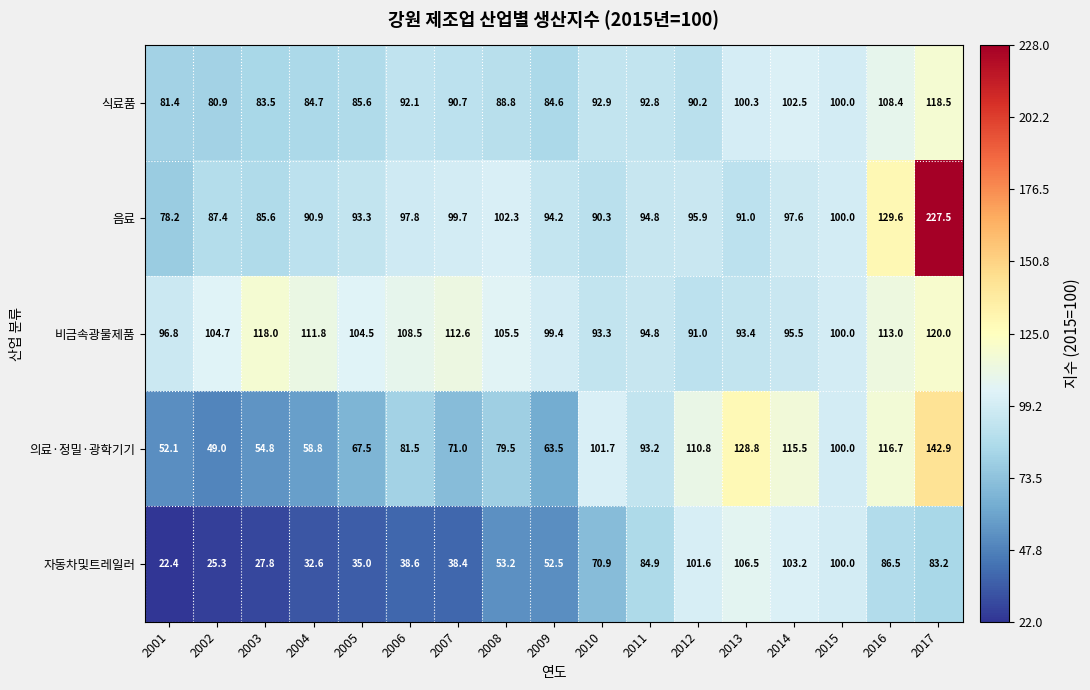

What is the difference between the maximum and second lowest values in the 비금속광물제품 series?

26.7